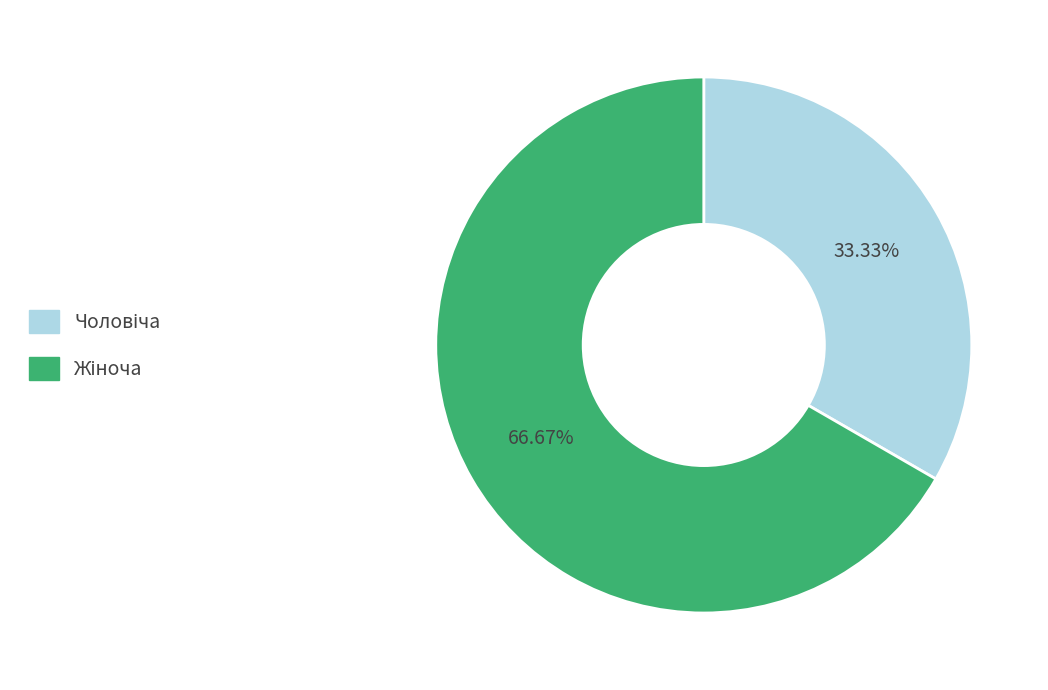

Is there any slice that represents more than half of the pie?

Yes